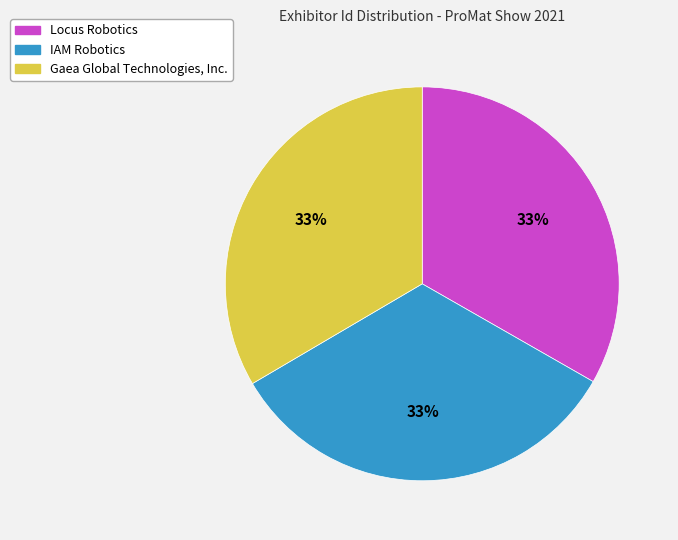

To the nearest percent, what portion does Gaea Global Technologies, Inc. represent?

33%